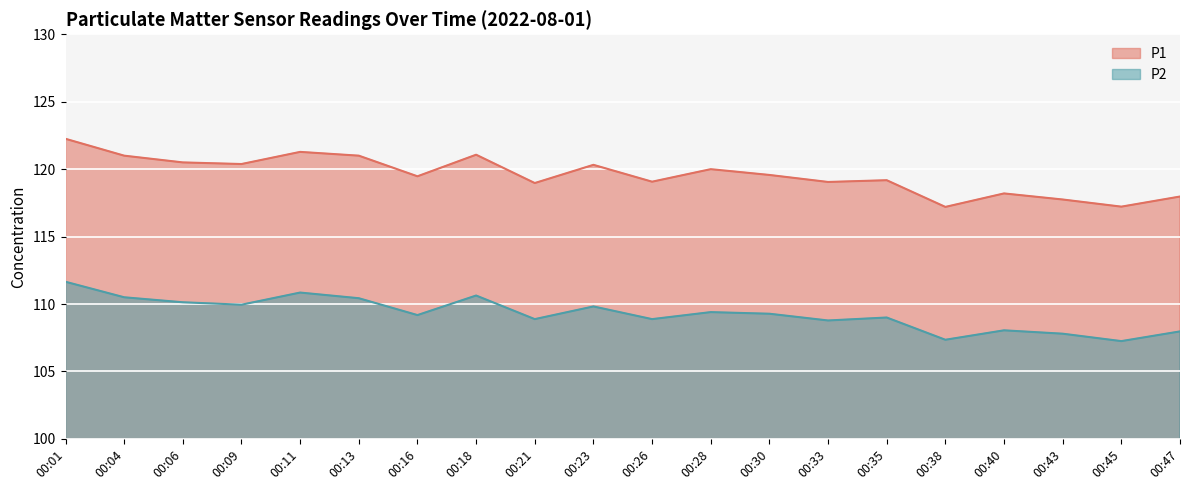

What is the sum of all P1 values?

2391.4